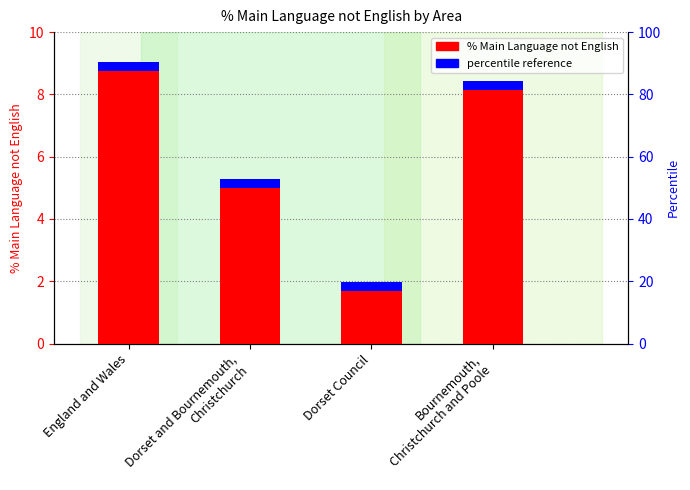

What is the difference between the second highest and minimum values?

6.4